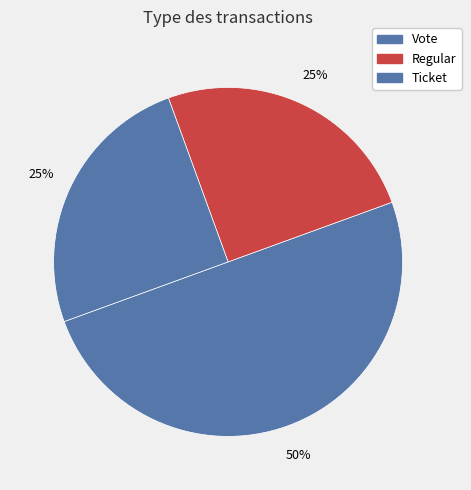

What percentage is the Regular slice, to the nearest percent?

25%